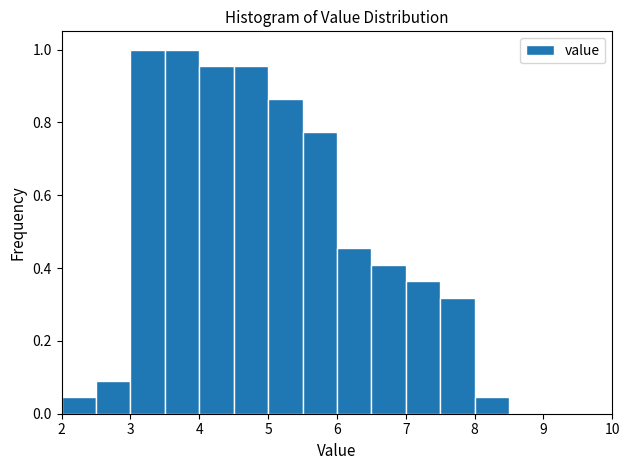

What is the height of the bar covering 4.0 to 4.5 on the x-axis? The values are not printed on the chart, so give them approximately, as read against the axis.

0.96